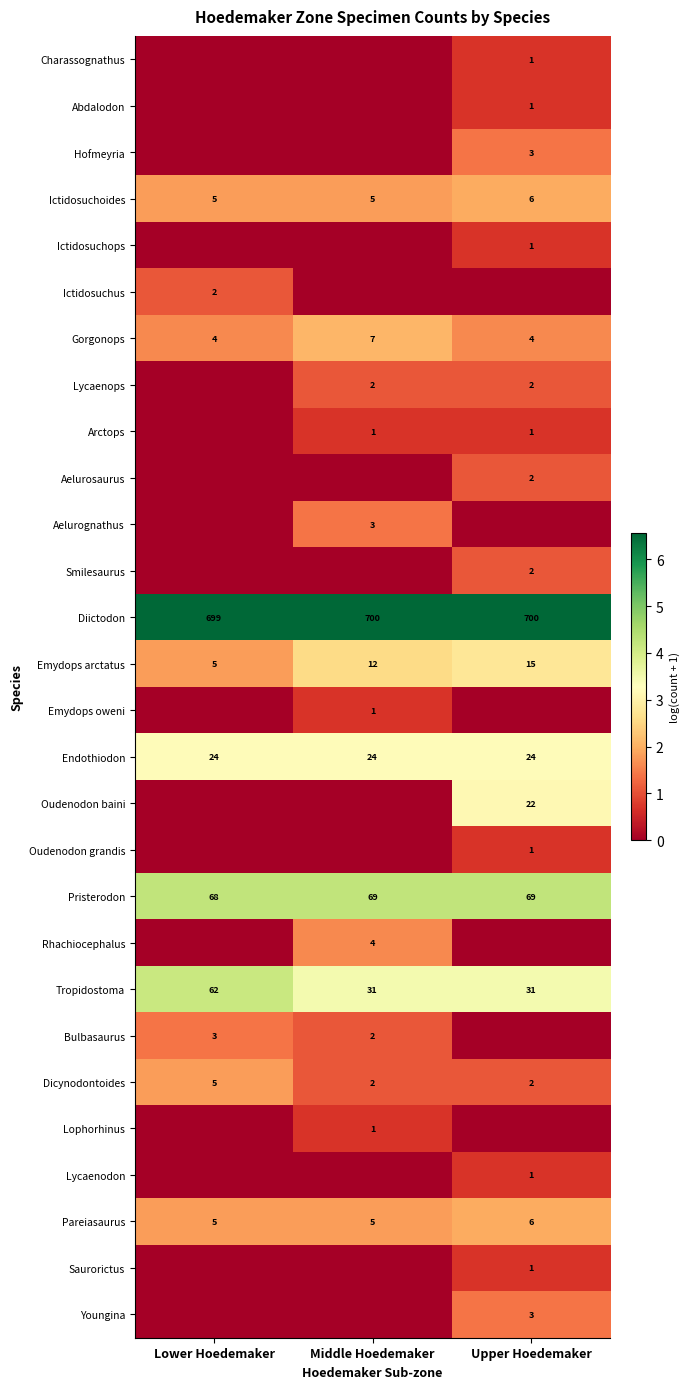

Which has a higher value, Lower Hoedemaker or Middle Hoedemaker?

Lower Hoedemaker